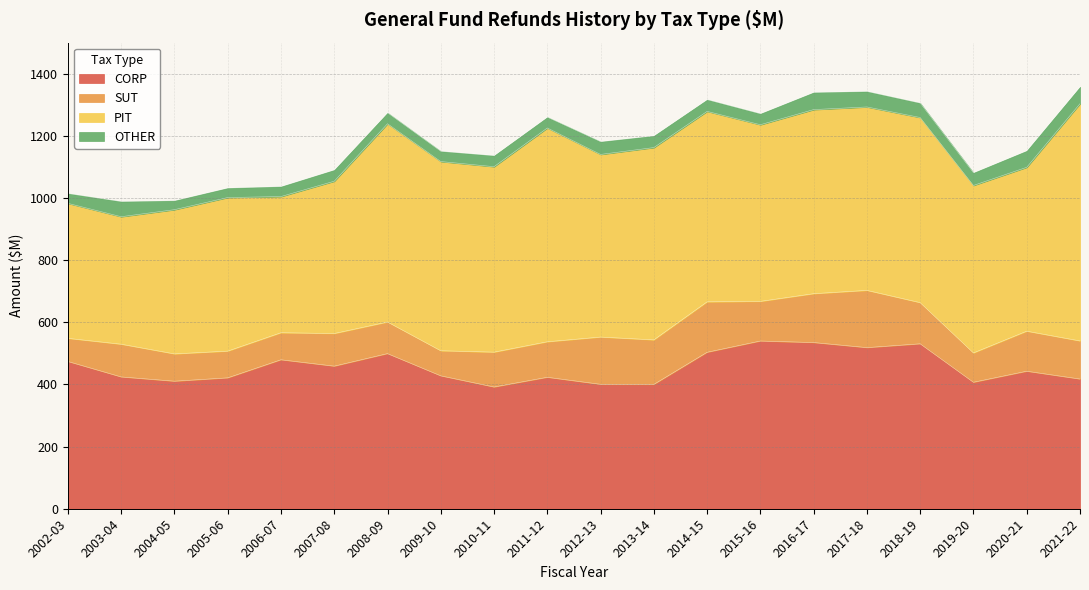

At which category is the sum across all series the highest?

2021-22